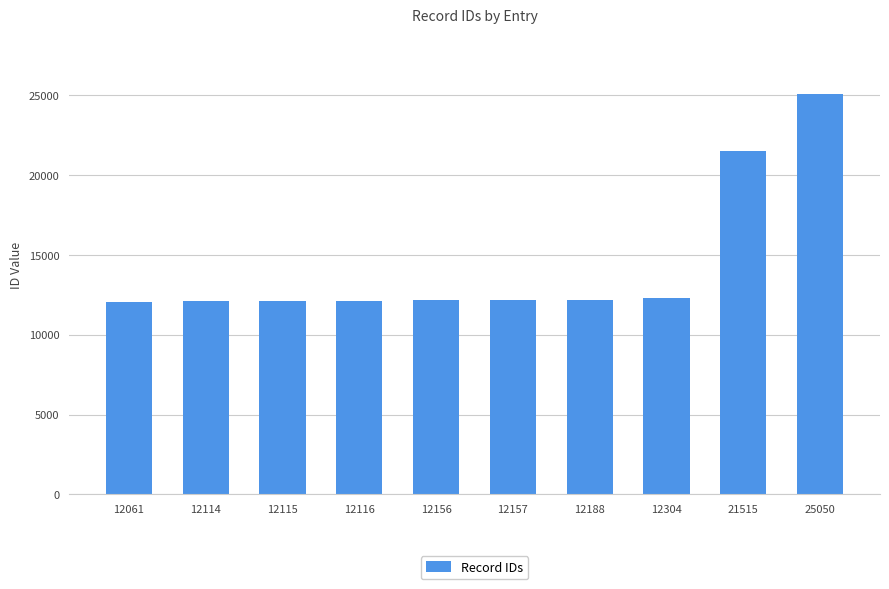

The chart shows a value of 21641 at 12157. True or false?

False